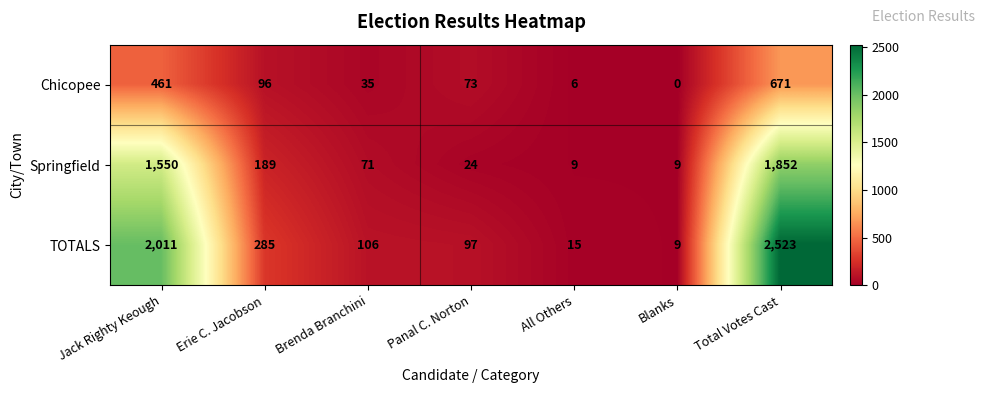

At which category does the chart reach its peak across all series?

Total Votes Cast